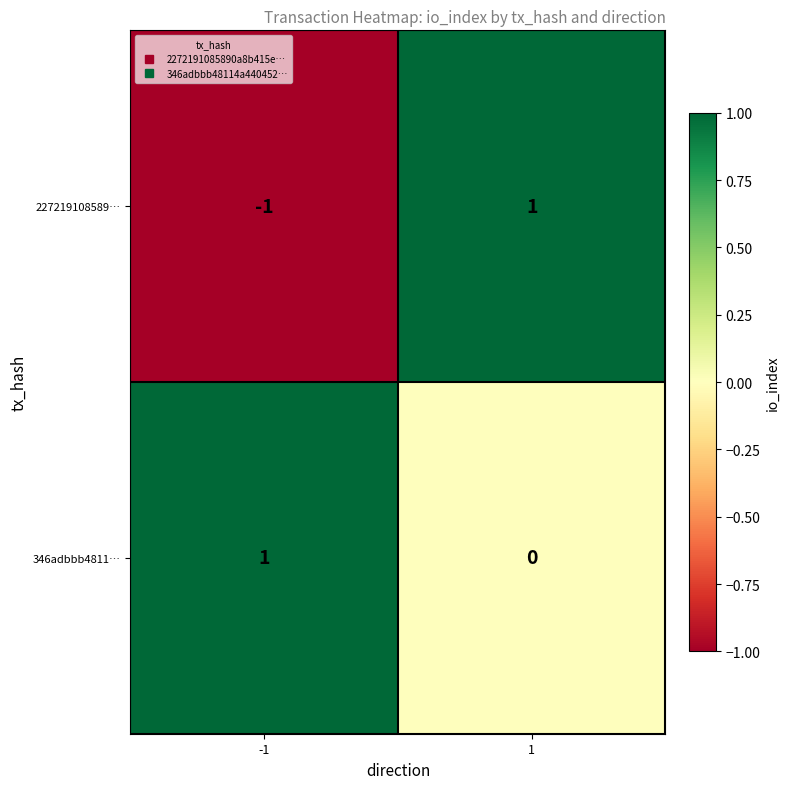

Rank the series by their average value, from highest to lowest.

346adbbb4811…, 227219108589…